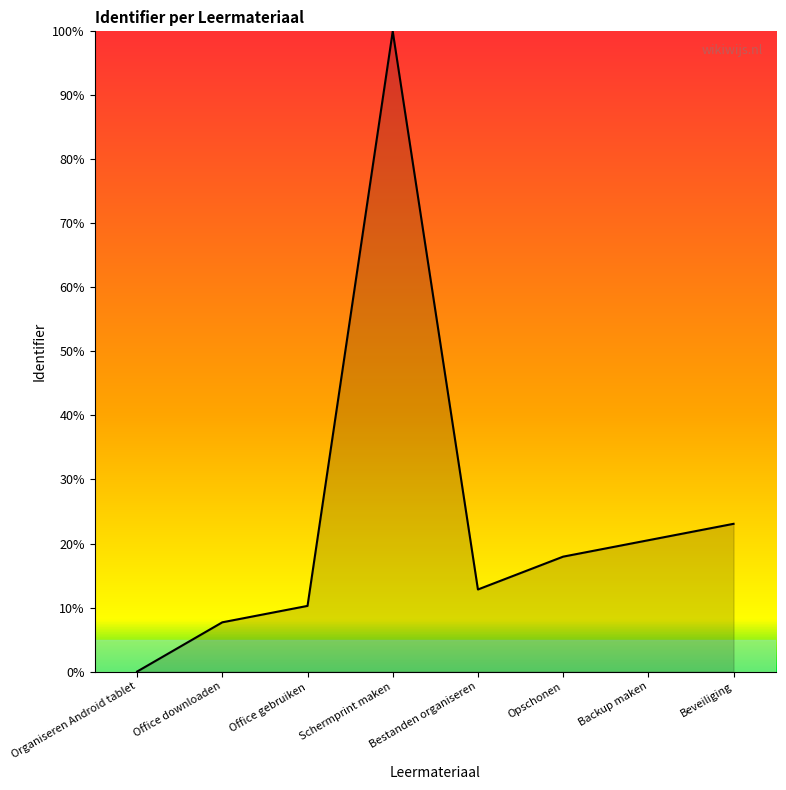

Rank the categories by value from highest to lowest.

Schermprint maken, Beveiliging, Backup maken, Opschonen, Bestanden organiseren, Office gebruiken, Office downloaden, Organiseren Android tablet